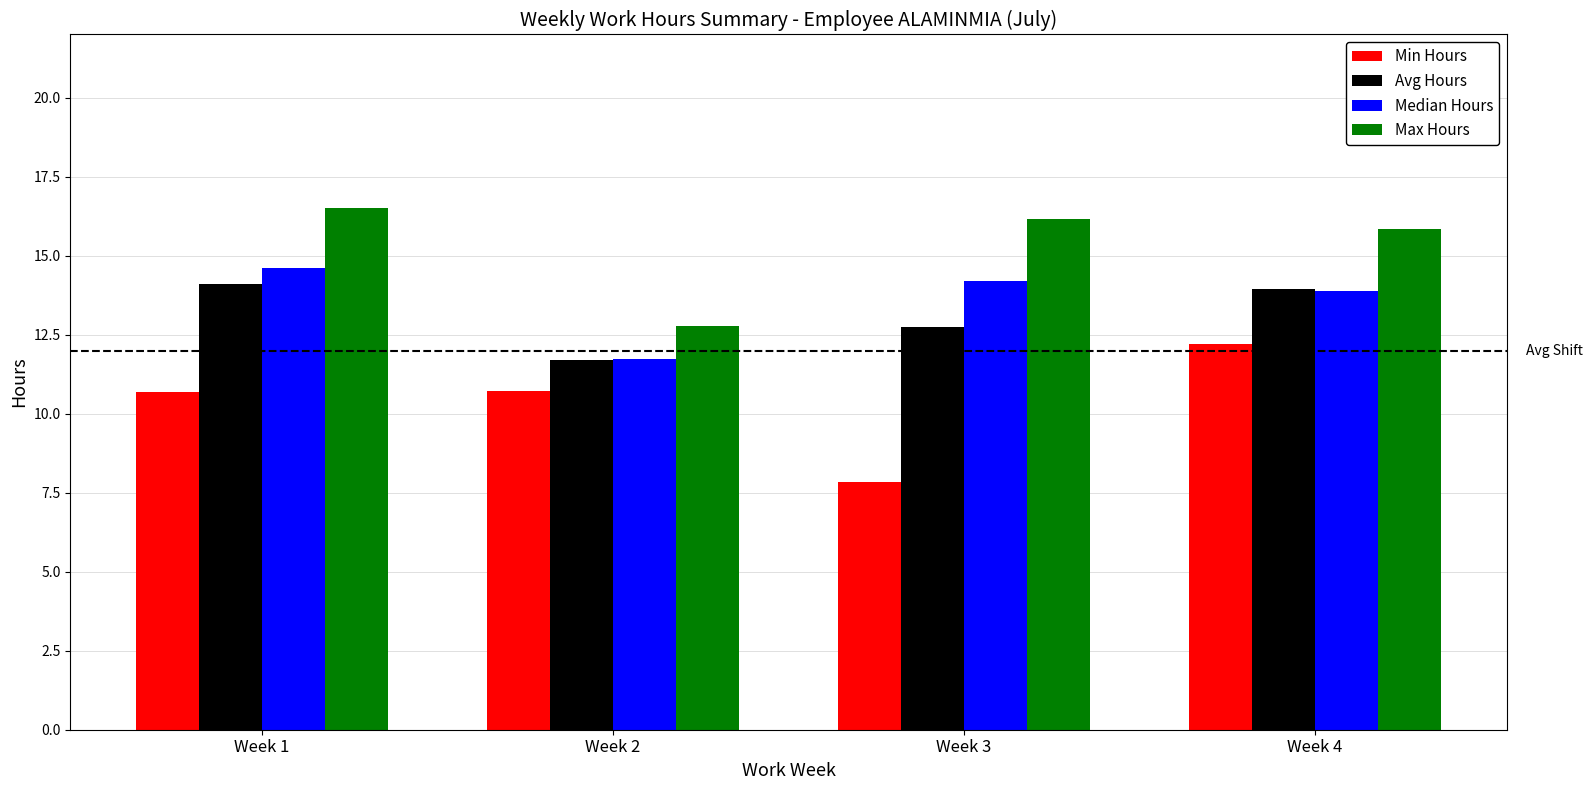

Which series has the widest spread of values?

Min Hours